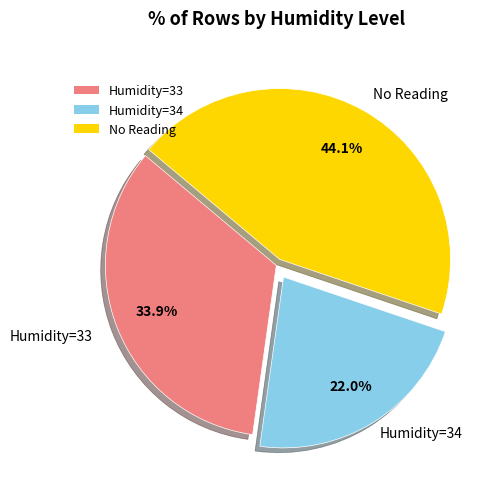

Rank the categories by value from highest to lowest.

No Reading, Humidity=33, Humidity=34